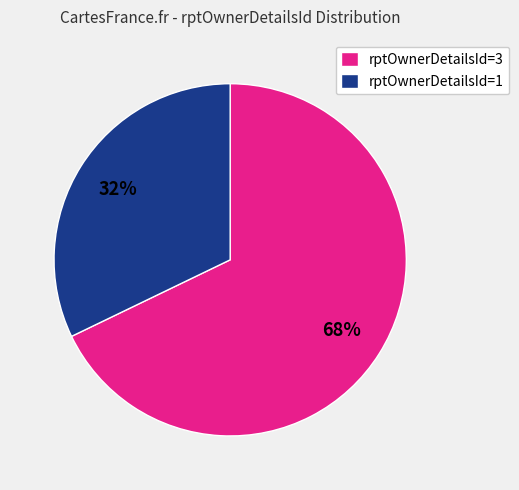

What is the smallest slice in the pie chart?

rptOwnerDetailsId=1